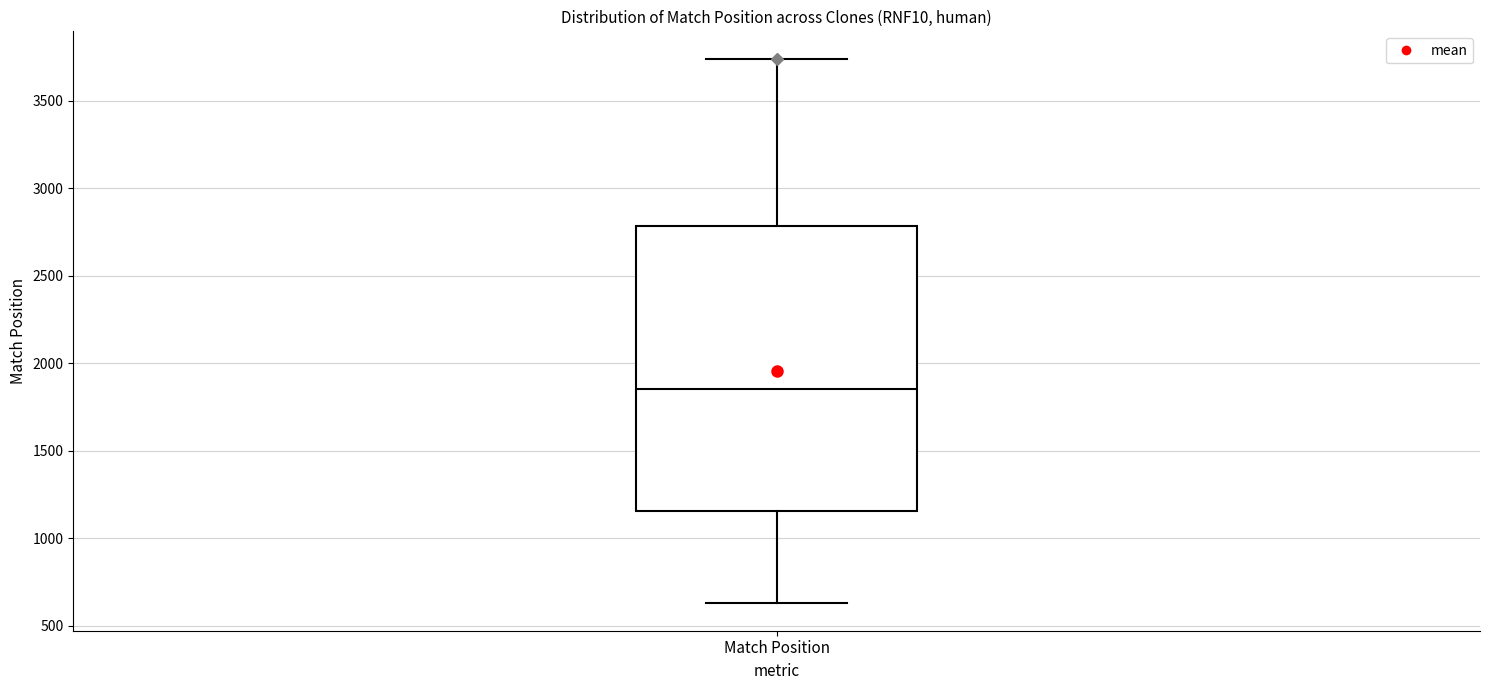

Transcribe this box plot: give where the median line is, the range the box spans, and where the two whiskers end, as read against the y-axis. The values are not printed on the chart, so give them approximately, as read against the axis.

median 1850, box 1150 to 2800, whiskers 650 to 3750